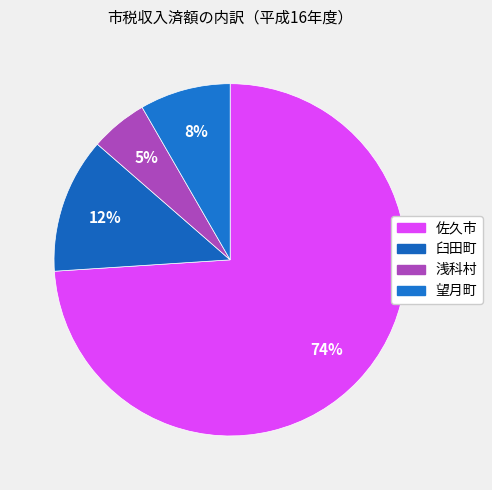

Which slice is the largest?

佐久市